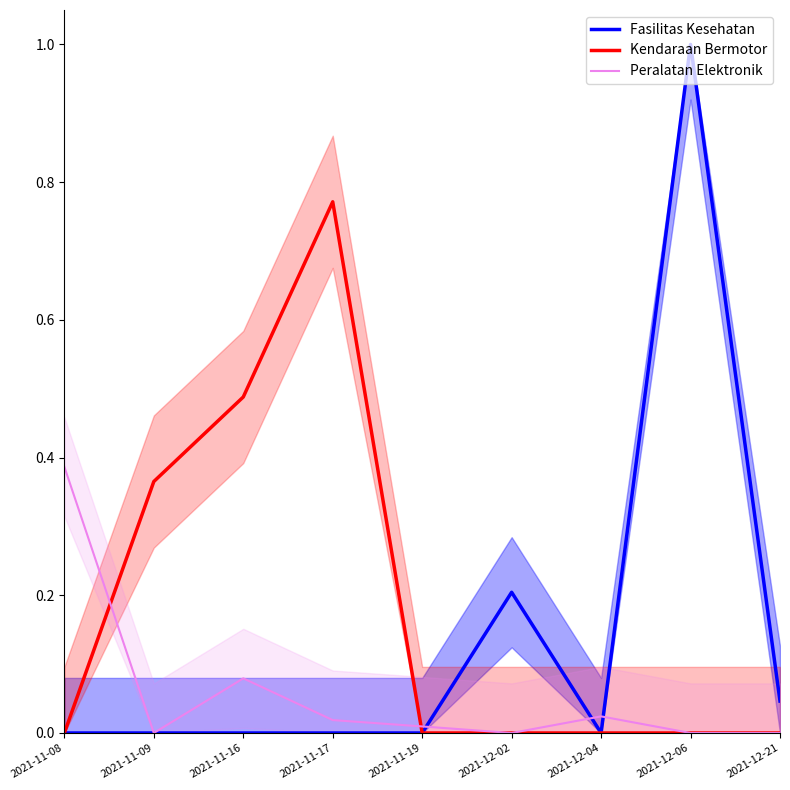

At how many categories does at least one series exceed 0?

9